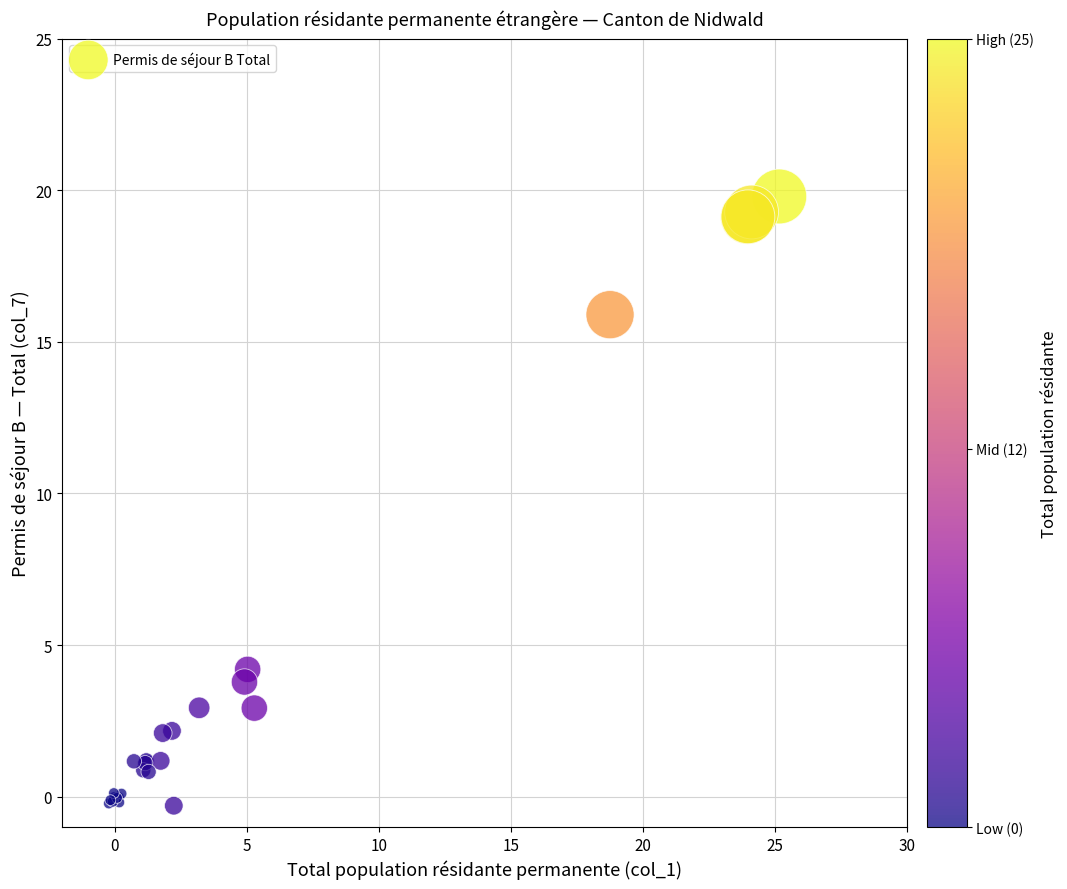

What Y value in the scatter plot is closest to 9?

4.2